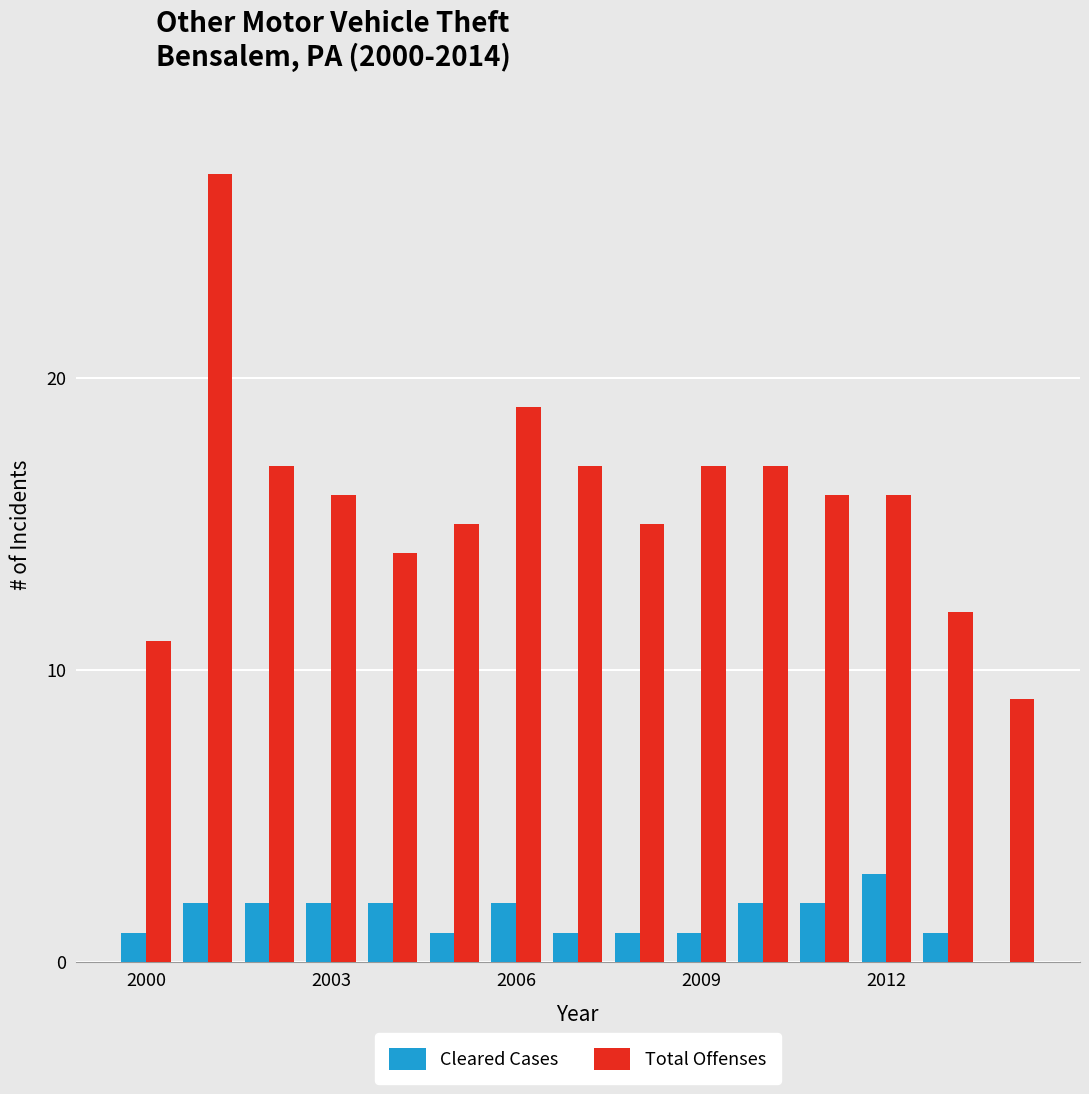

Which series has the largest total across all categories?

Total Offenses